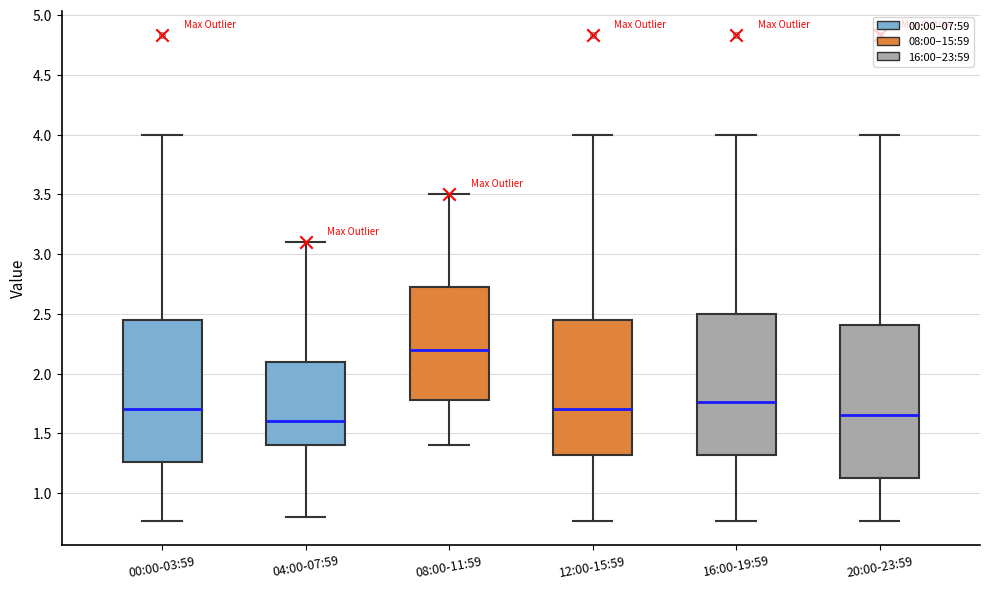

Comparing the boxes themselves (not the whiskers), which one is the tallest?

20:00-23:59